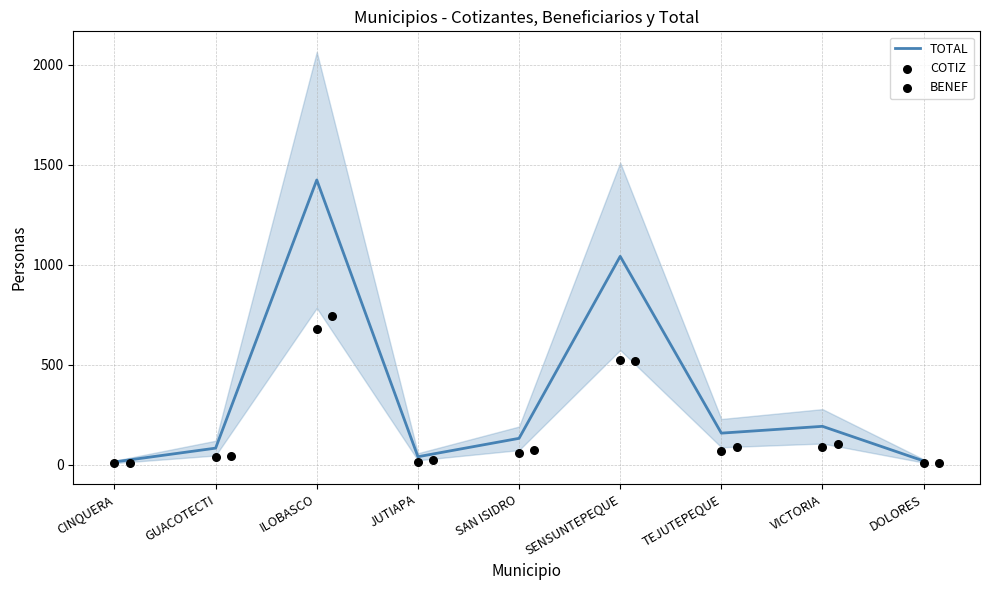

What are all the series names shown in the legend?

TOTAL, COTIZ, BENEF